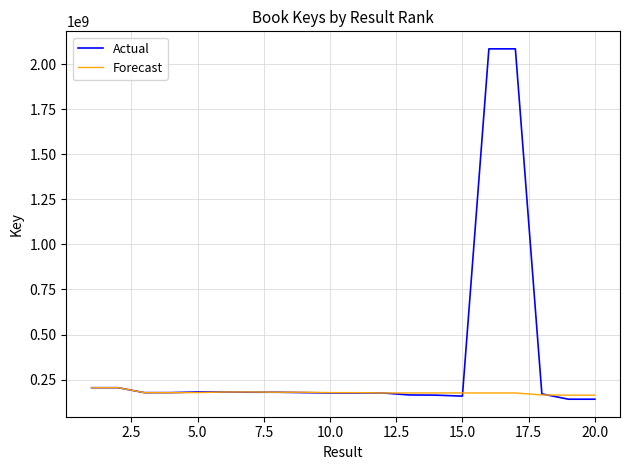

List the series in order of their peak value, lowest first.

Forecast, Actual